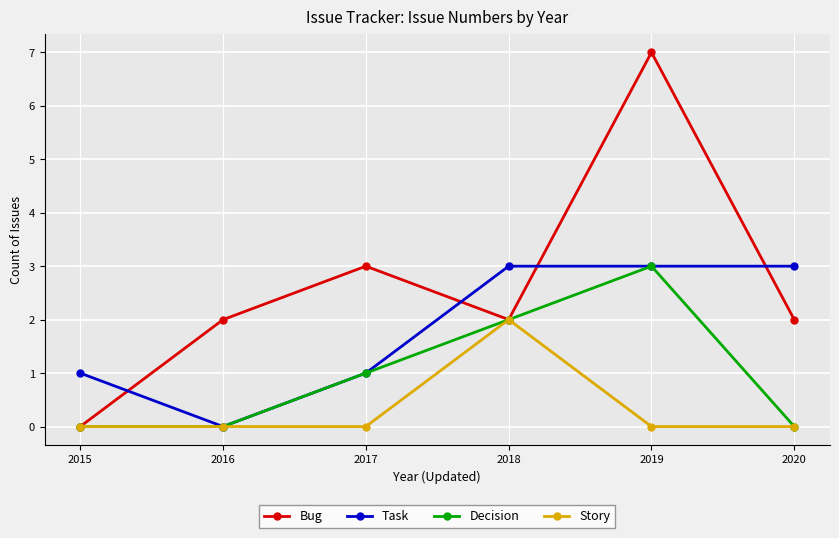

Is the value of Decision at 2016 greater than the value of Bug at 2020?

No